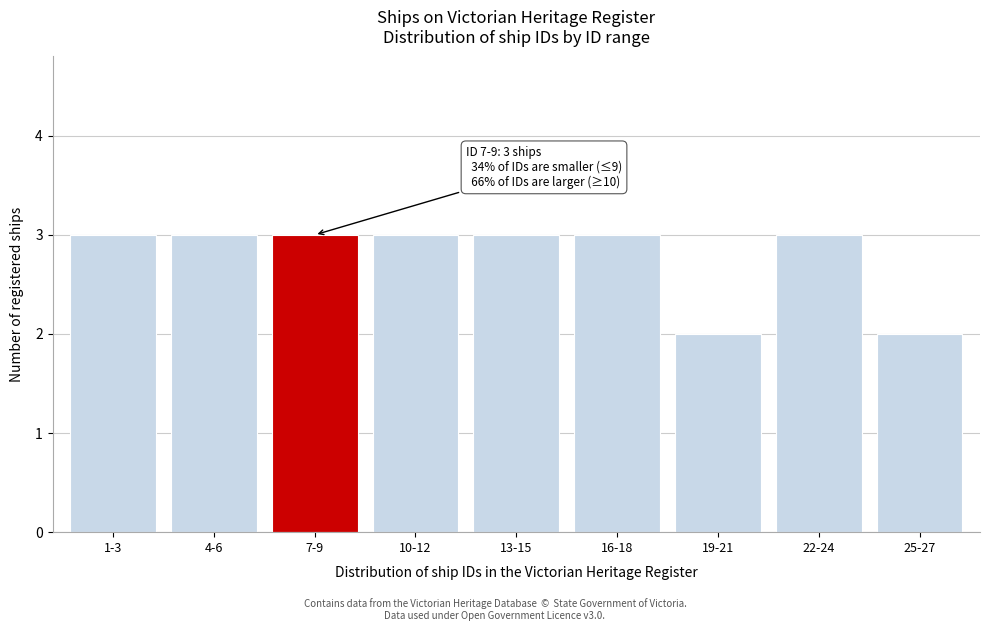

Reading left to right, extract all data points from this chart.

3	3	3	3	3	3	2	3	2